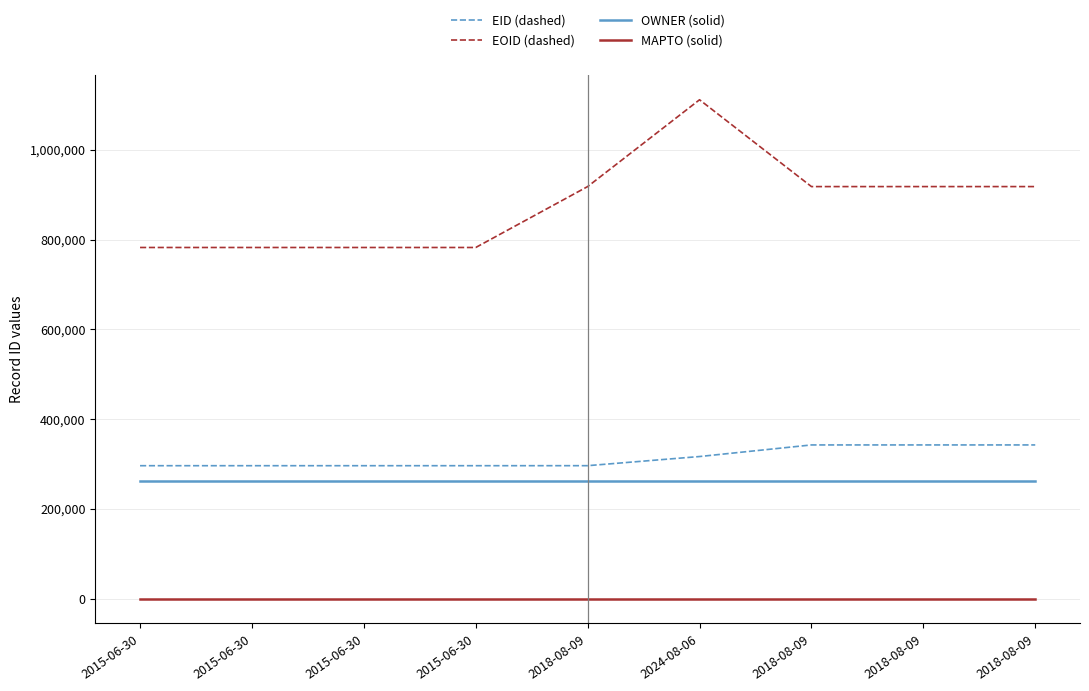

What are all the series names shown in the legend?

EID (dashed), EOID (dashed), OWNER (solid), MAPTO (solid)